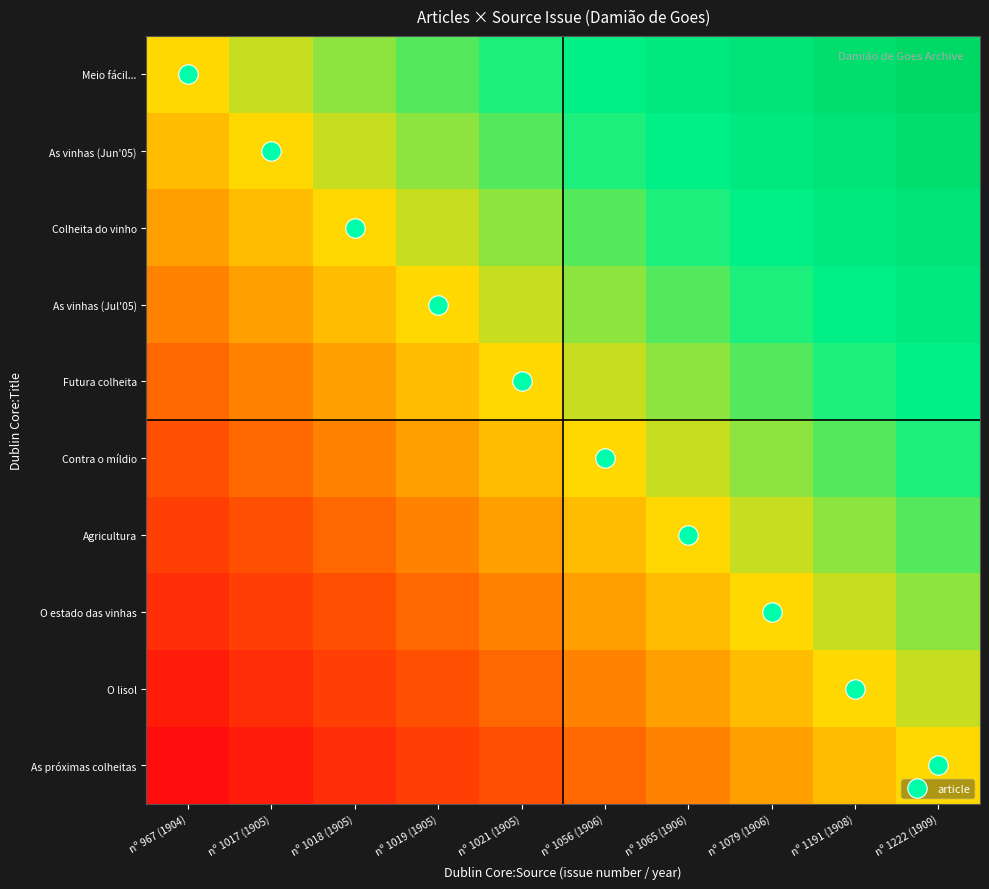

What is the difference between the highest and lowest values at nº 1018 (1905)?

0.5